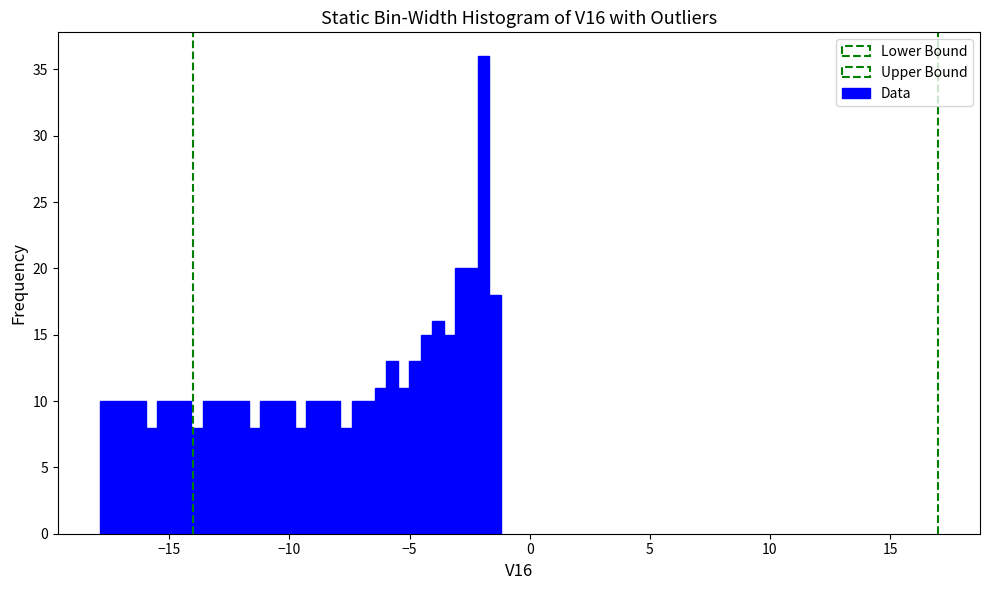

Around what value on the x-axis is the tallest bar? Give the approximate position of its centre, as read against the axis.

-2.0